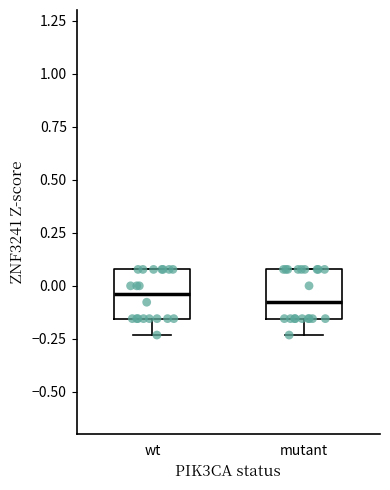

Reading left to right, transcribe this box plot: for each box, give where its median line is, the range the box spans, and where its two whiskers end, as read against the y-axis. The values are not printed on the chart, so give them approximately, as read against the axis.

wt: median -0.05, box -0.15 to 0.10, whiskers -0.25 to 0.10
mutant: median -0.10, box -0.15 to 0.10, whiskers -0.25 to 0.10